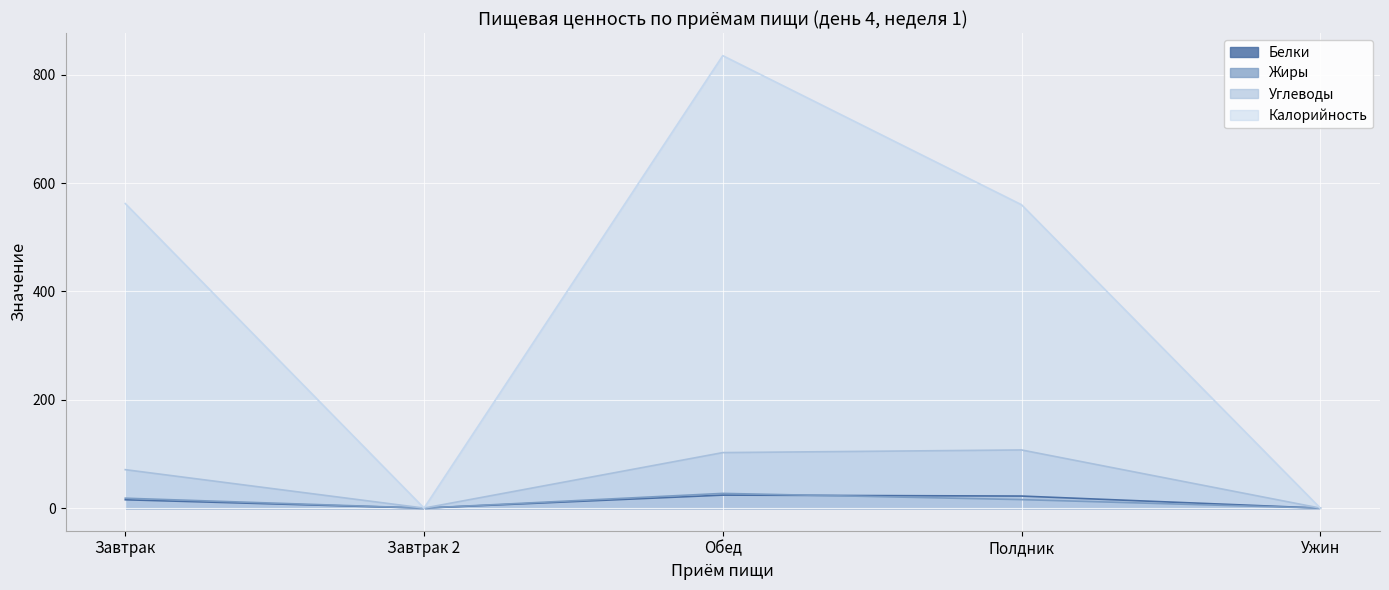

How many lines are shown in the chart?

4